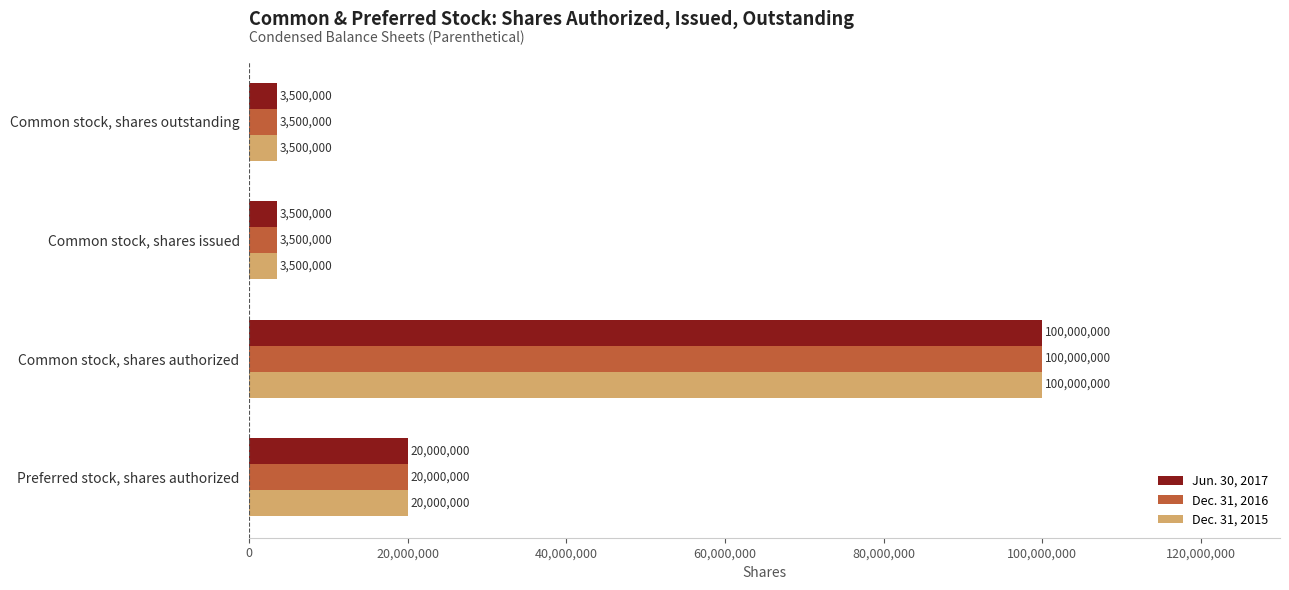

Which category has the highest value across all series?

Common stock, shares authorized